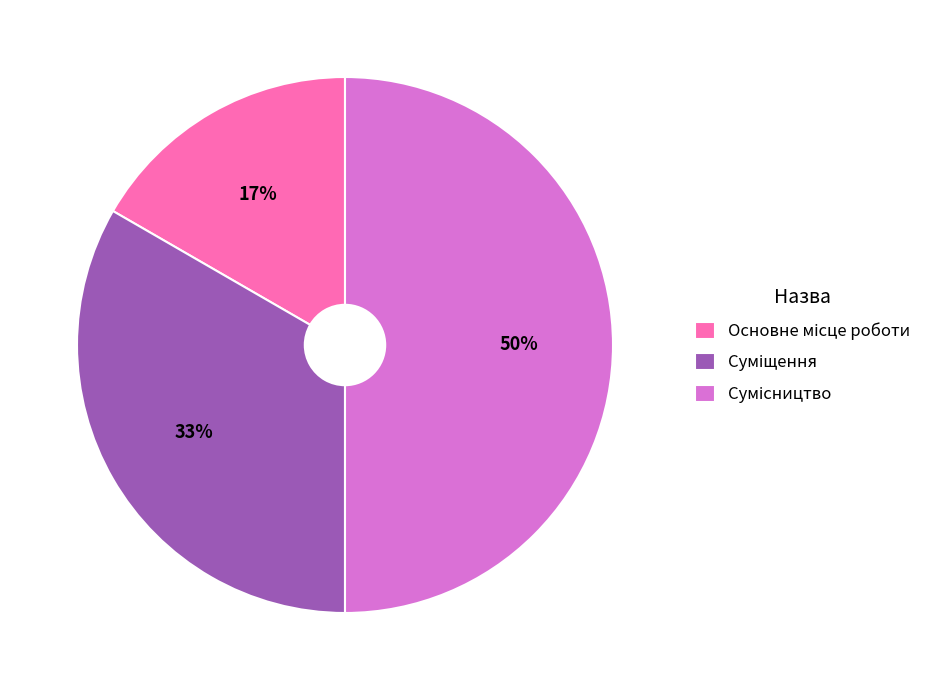

To the nearest percent, what is the average slice percentage?

33%